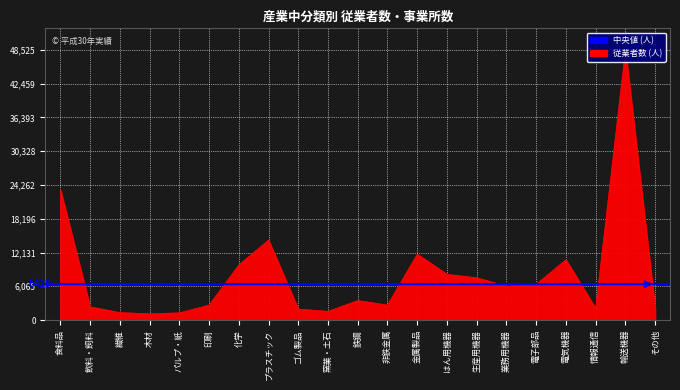

What is the change in value from 繊維 to 木材?

-219